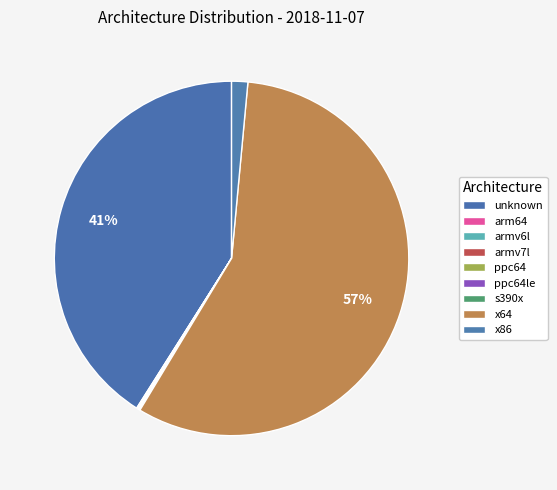

How many segments does this pie chart have?

9